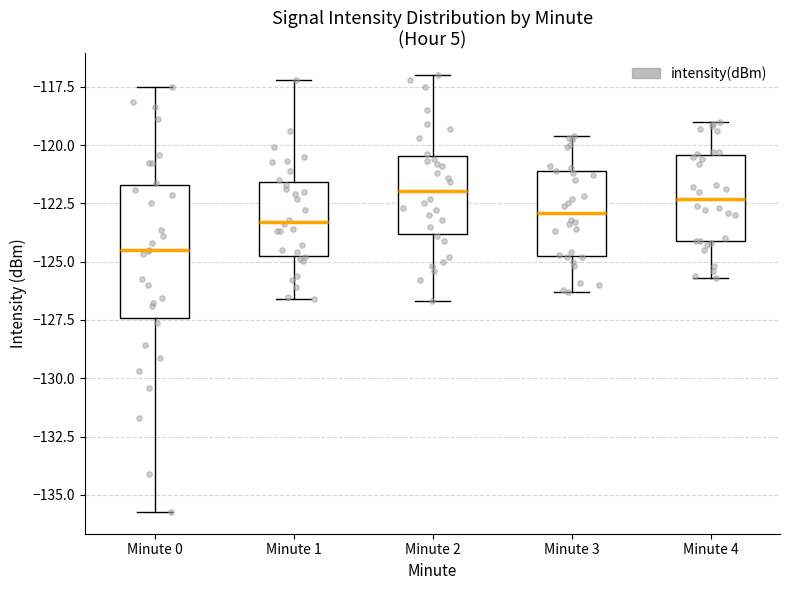

Which box's median line is the lowest?

Minute 0